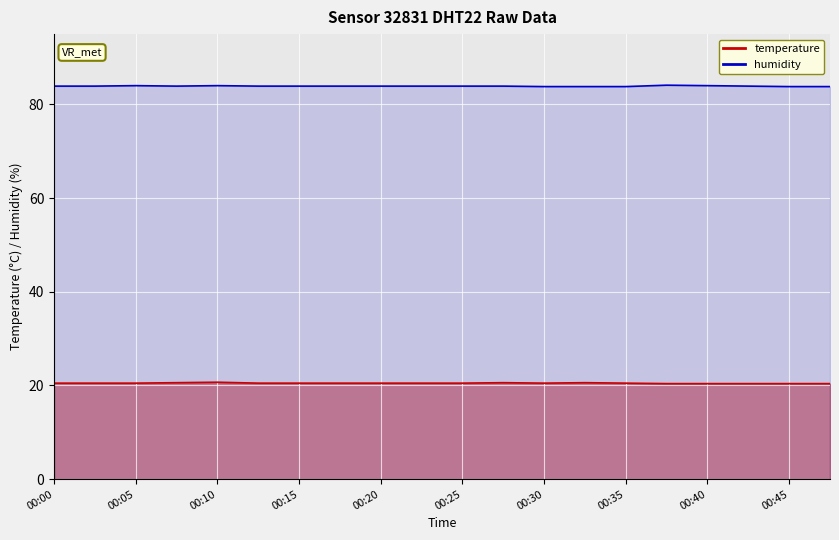

What is the difference between the humidity values at 00:10 and 00:20?

0.1